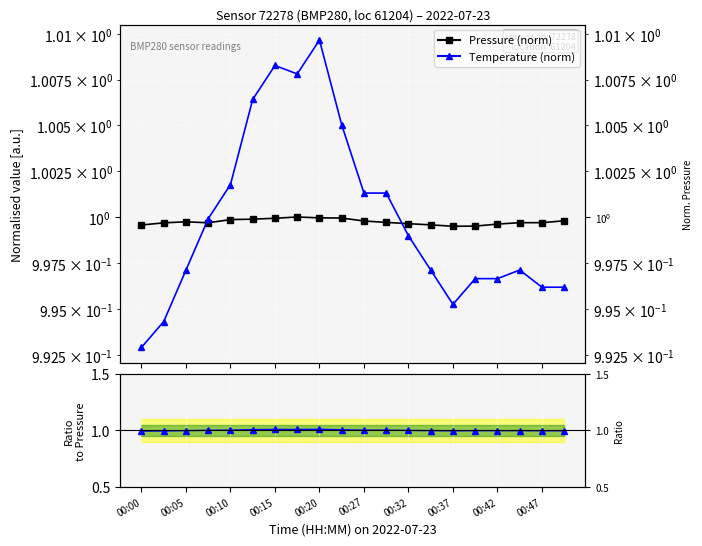

Which category has the lowest value in the Temp/Pressure ratio series?

00:00